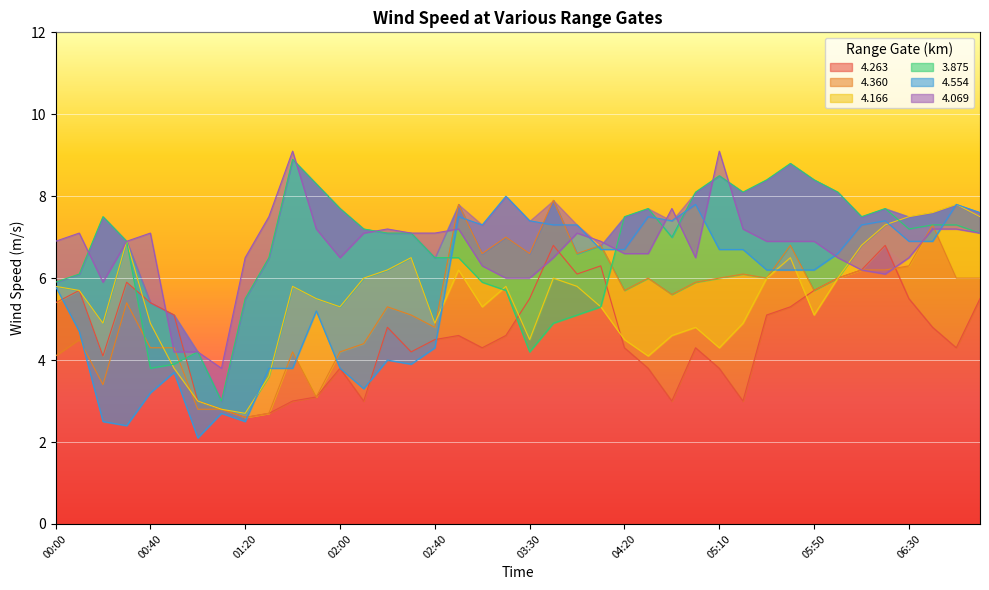

What is the lowest value of the 4.166 series?

2.7